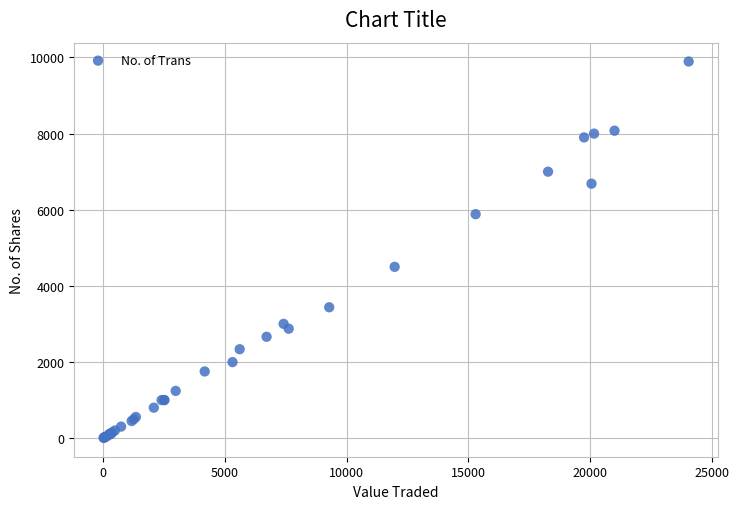

What Y value in the scatter plot is closest to 4950?

4500